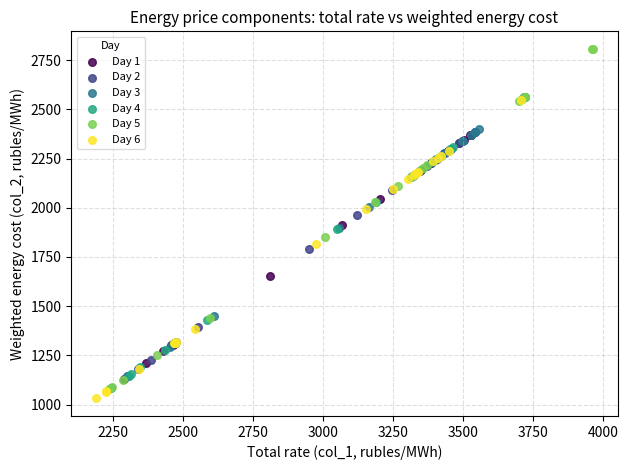

Which series contains the highest Y value?

Day 5